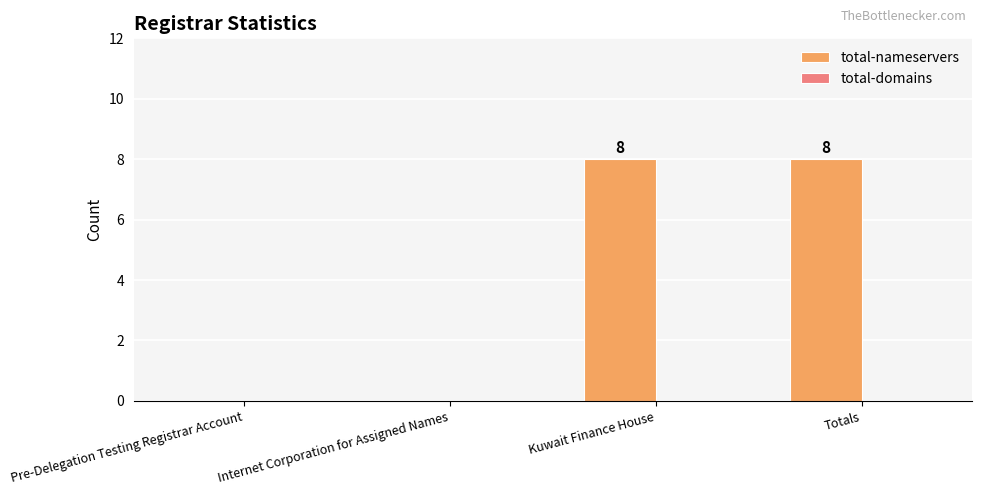

What is the change in value from Internet Corporation for Assigned Names to Totals?

+8